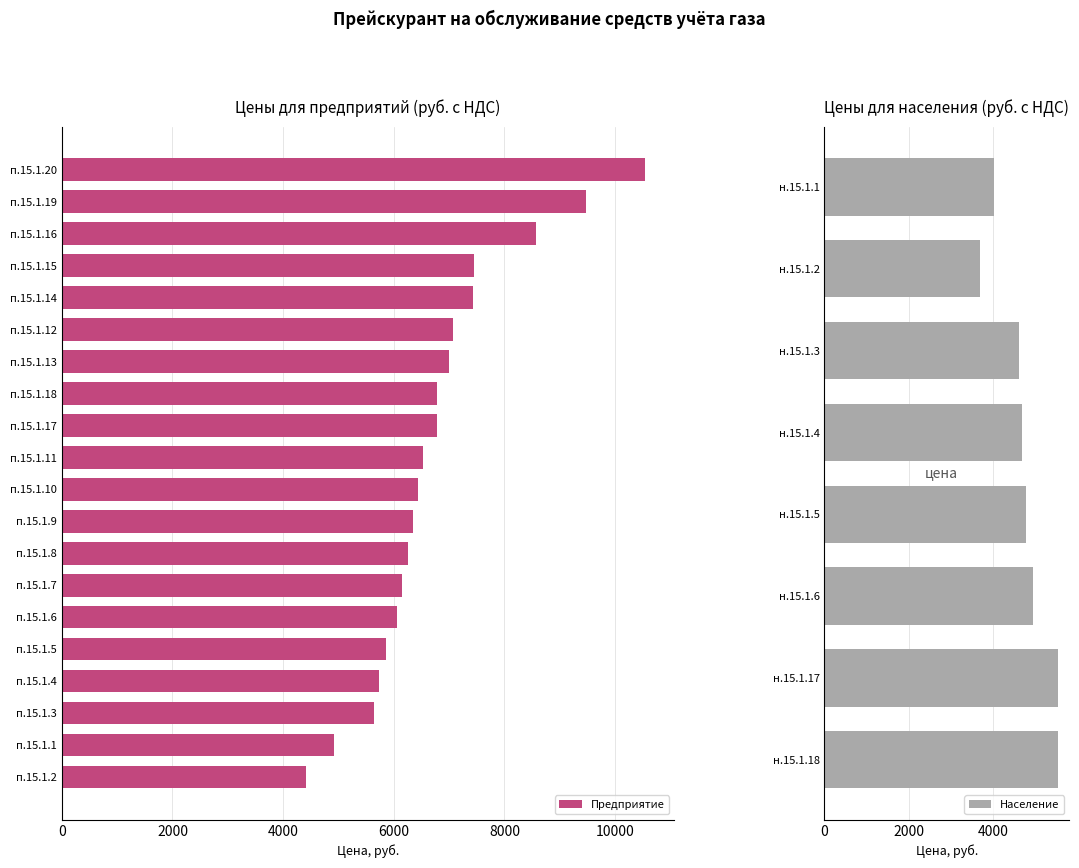

What is the lowest value of the Население series?

3690